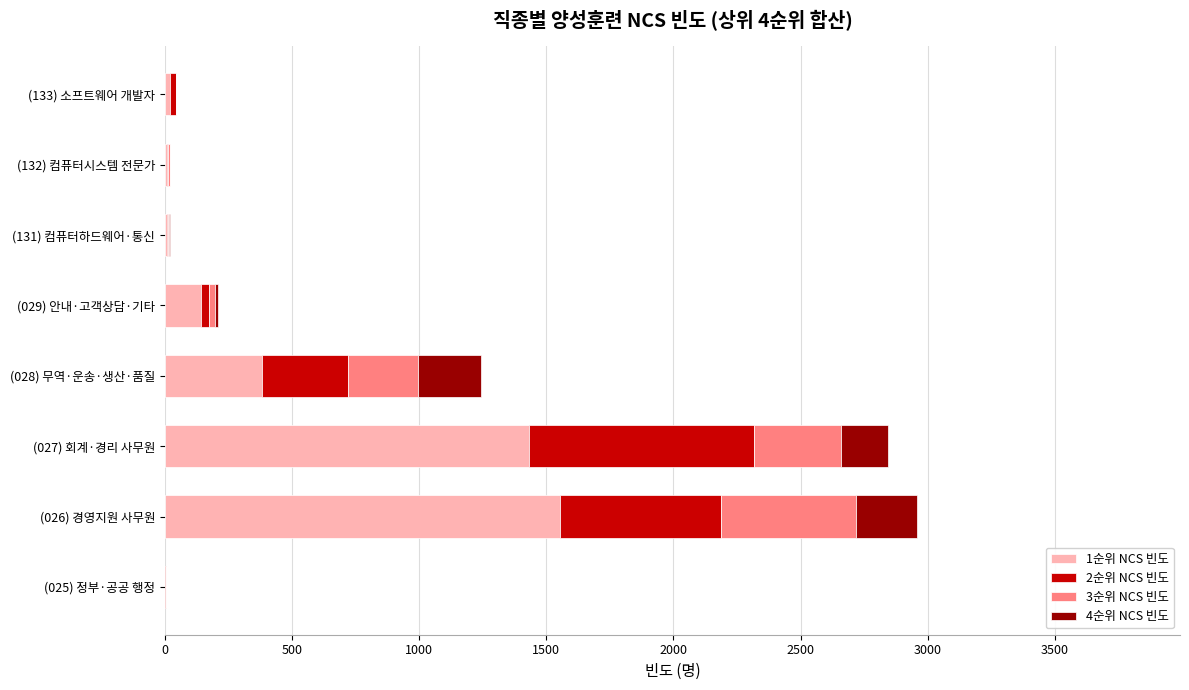

What is the total value across all series at (026) 경영지원 사무원?

2957.1